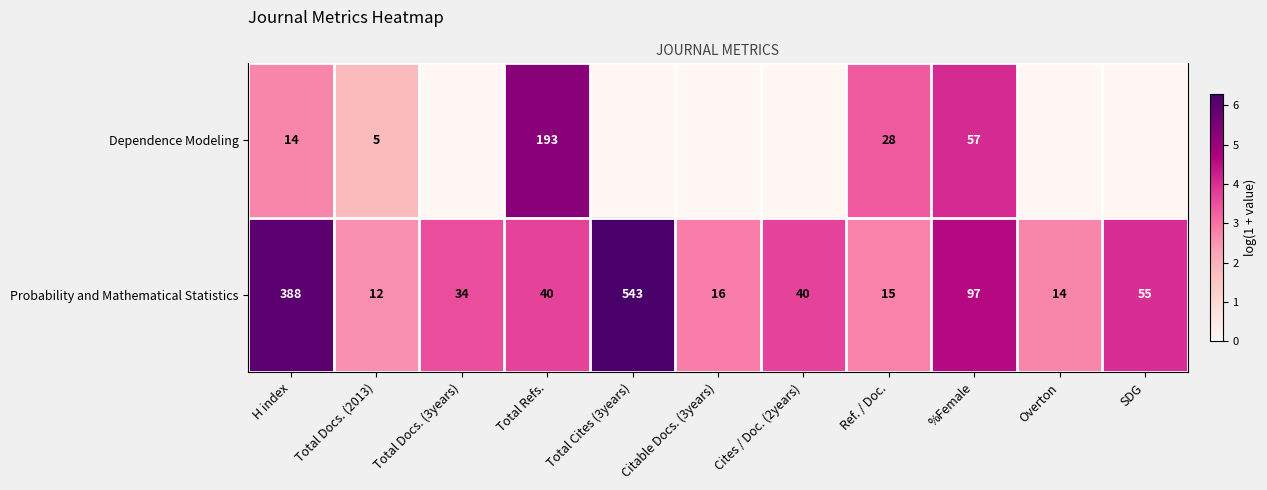

The value of Probability and Mathematical Statistics at H index is 2.4. True or false?

False